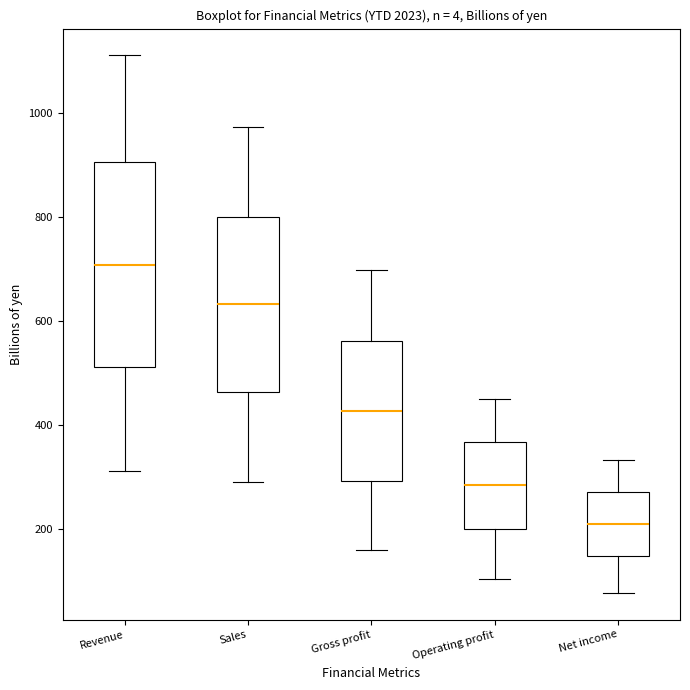

Reading left to right, read every box against the y-axis: the position of its median line, the range the box covers, and the ends of its whiskers. The values are not printed on the chart, so give them approximately, as read against the axis.

Revenue: median 700, box 520 to 900, whiskers 320 to 1120
Sales: median 640, box 460 to 800, whiskers 300 to 980
Gross profit: median 420, box 300 to 560, whiskers 160 to 700
Operating profit: median 280, box 200 to 360, whiskers 100 to 460
Net income: median 220, box 140 to 280, whiskers 80 to 340